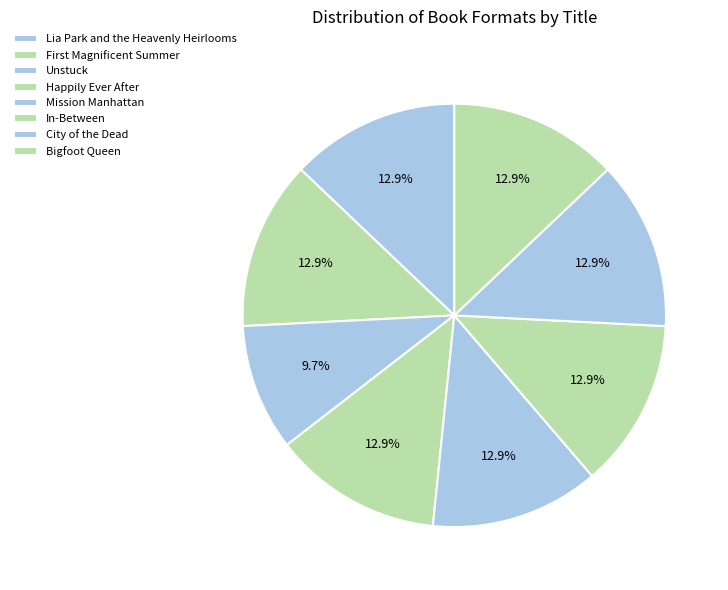

What is the largest slice in the pie chart?

Lia Park and the Heavenly Heirlooms